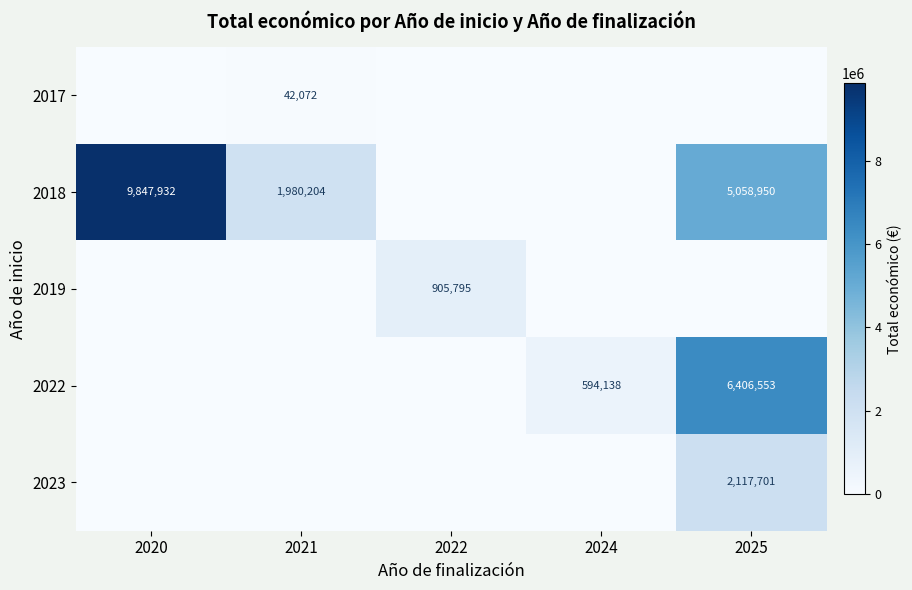

What is the difference between the highest and lowest values at 2021?

1980204